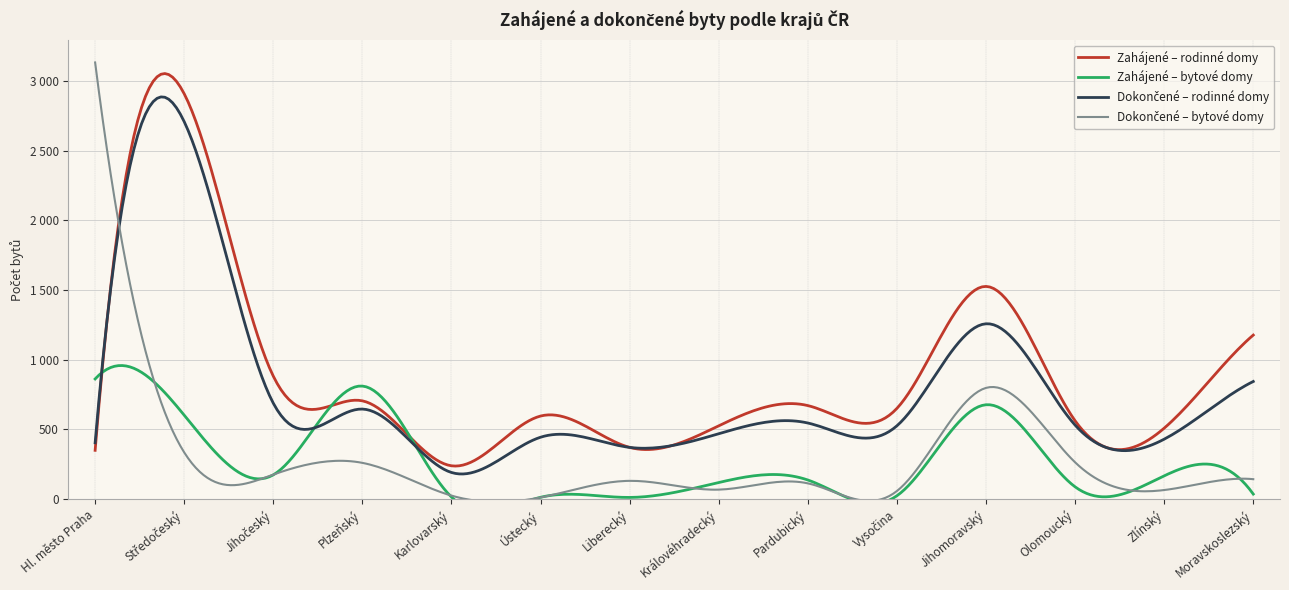

What is the sum of all Dokončené – rodinné domy values?

10056